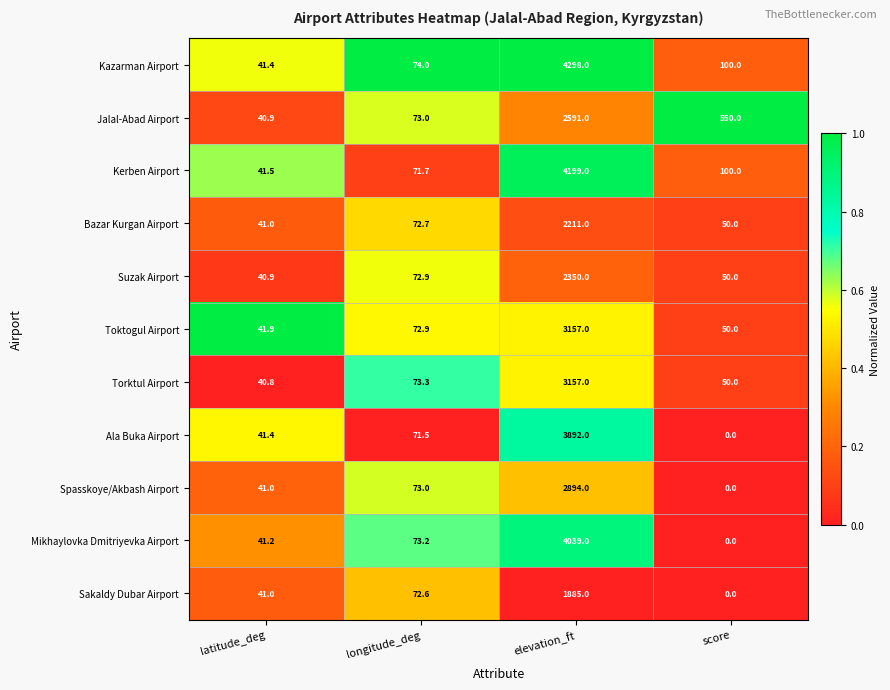

Is it true that Toktogul Airport equals 72.9 at longitude_deg?

True